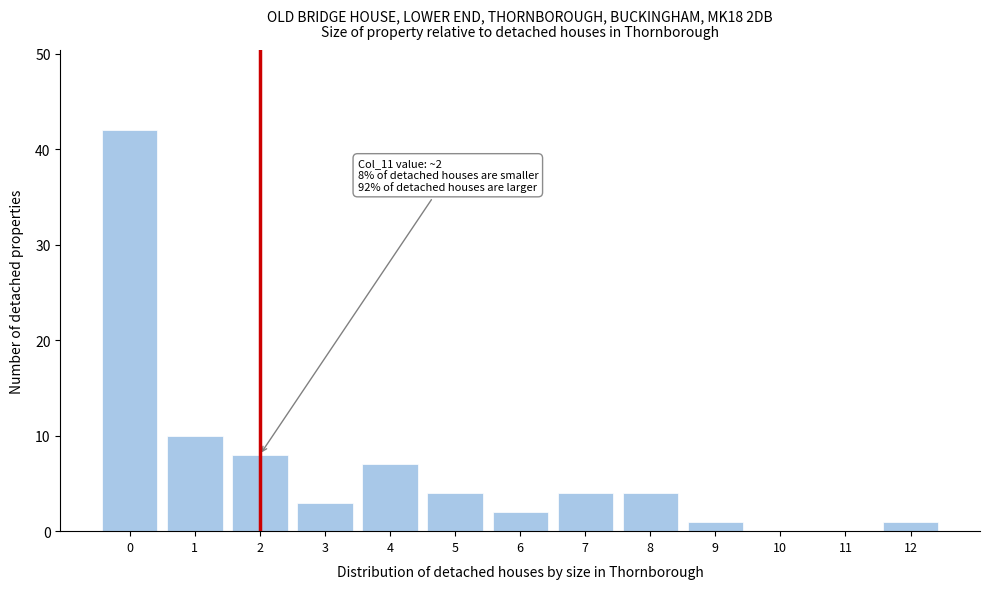

Reading right to left, list all the values displayed in this chart.

12=1	11=0	10=0	9=1	8=4	7=4	6=2	5=4	4=7	3=3	2=8	1=10	0=42